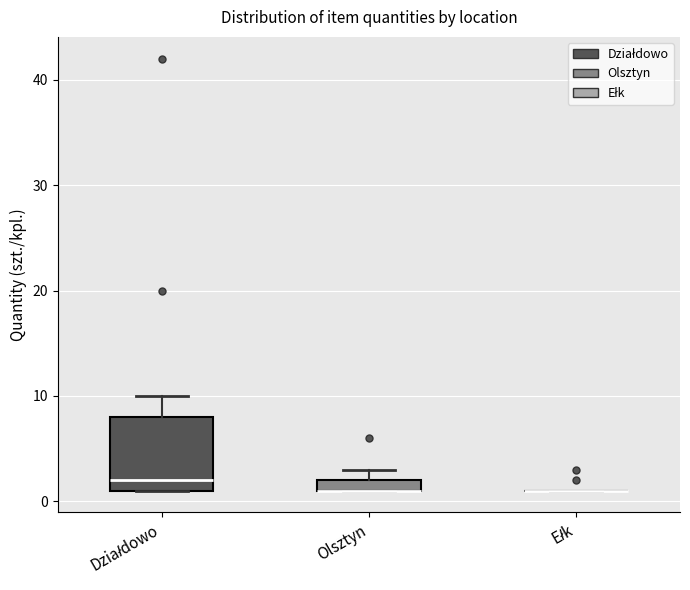

Which box is the tallest, from its lower edge to its upper edge?

Działdowo